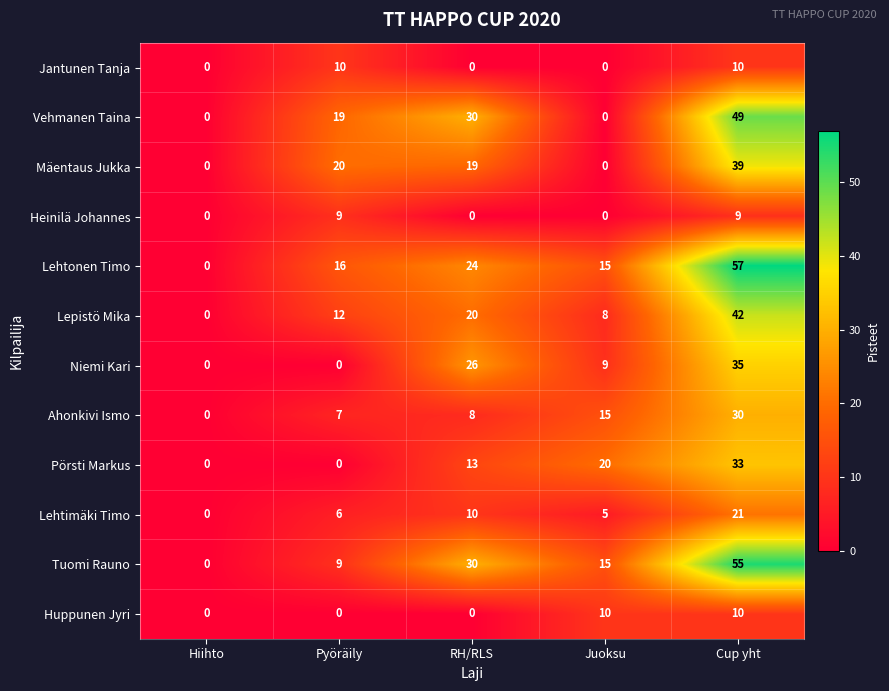

What value does the Pörsti Markus series have at Juoksu, to the nearest 5?

20